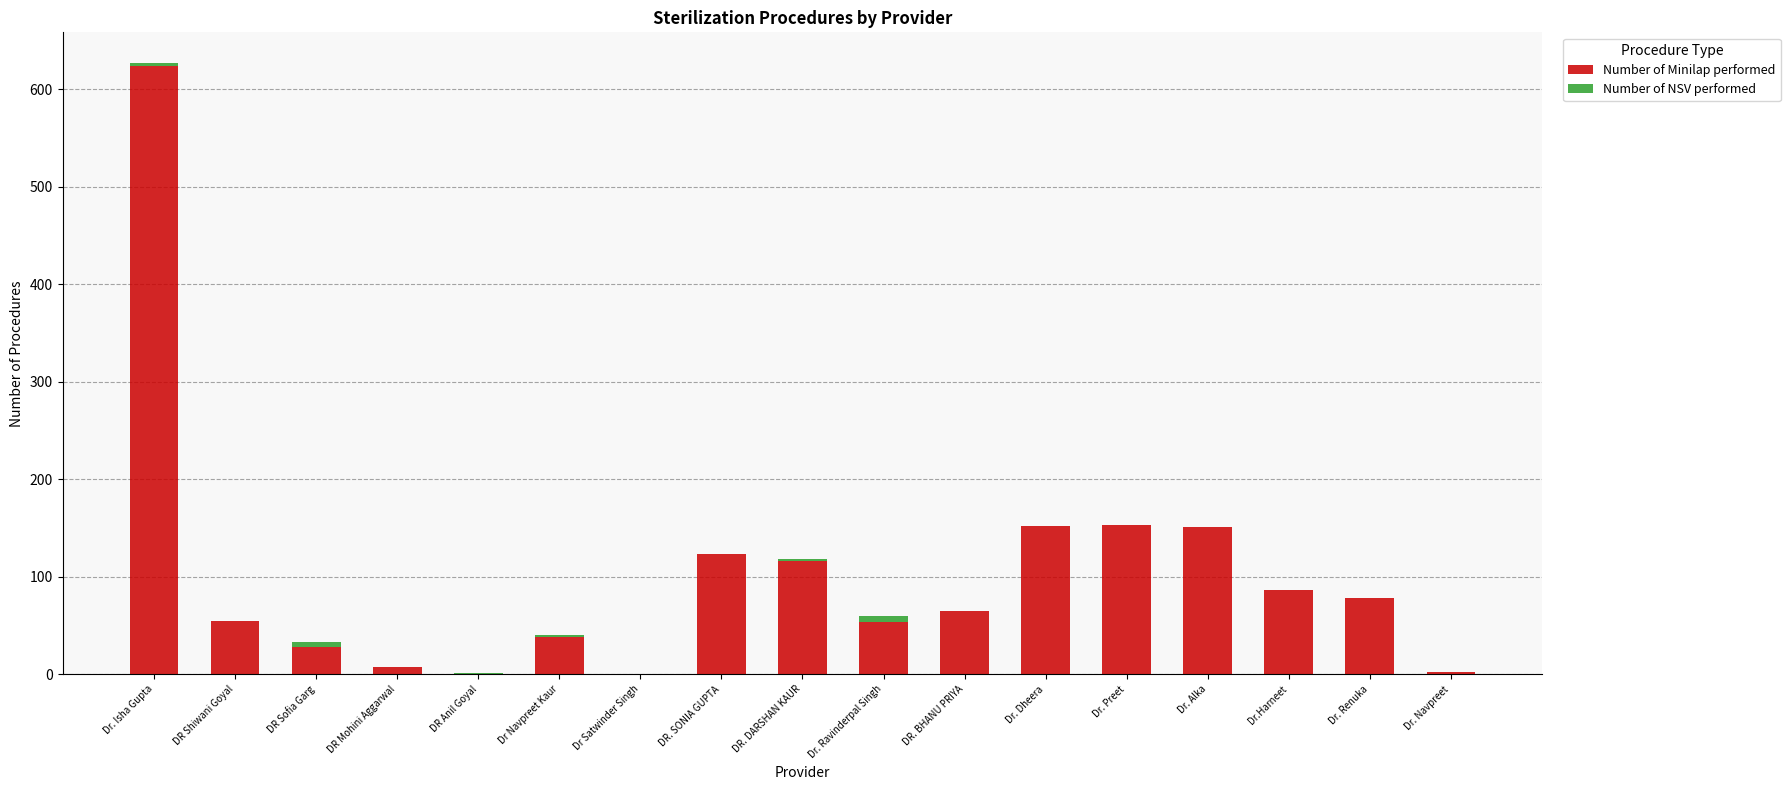

The value of Number of Minilap performed at Dr. Preet is 207. True or false?

False